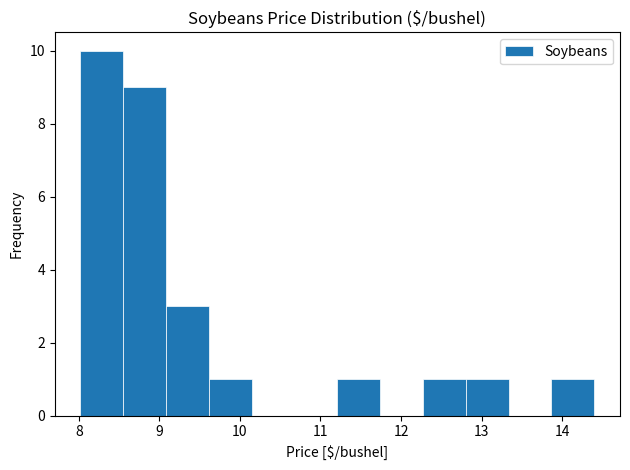

Reading left to right, list every bar in this chart as the range it spans on the x-axis followed by its height. Neither the bar edges nor the heights are printed on the chart, so give them approximately, as read against the axes.

8.0 to 8.6: 10
8.6 to 9.1: 9
9.1 to 9.6: 3
9.6 to 10.1: 1
10.1 to 10.7: 0
10.7 to 11.2: 0
11.2 to 11.7: 1
11.7 to 12.3: 0
12.3 to 12.8: 1
12.8 to 13.3: 1
13.3 to 13.9: 0
13.9 to 14.4: 1